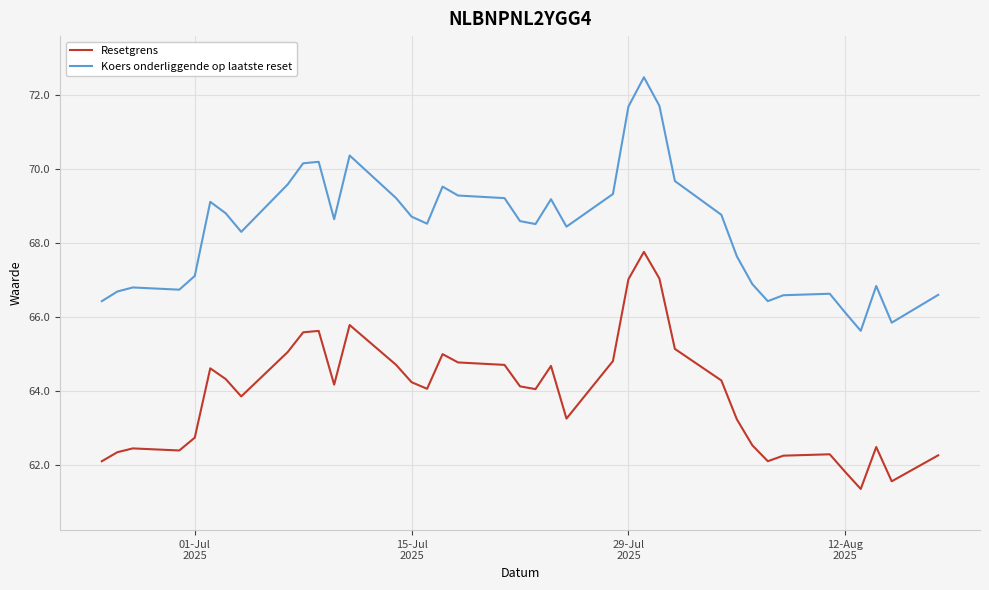

True or false: Koers onderliggende op laatste reset and Resetgrens cross at least once.

False